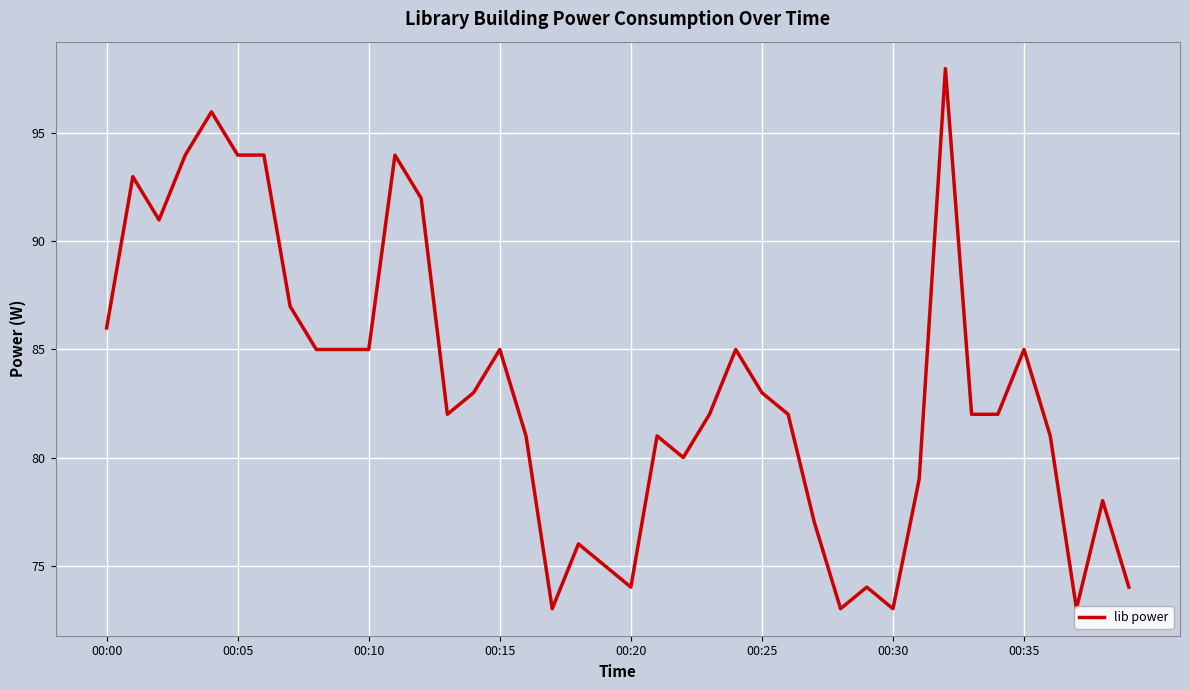

What is the maximum value shown in the chart?

98